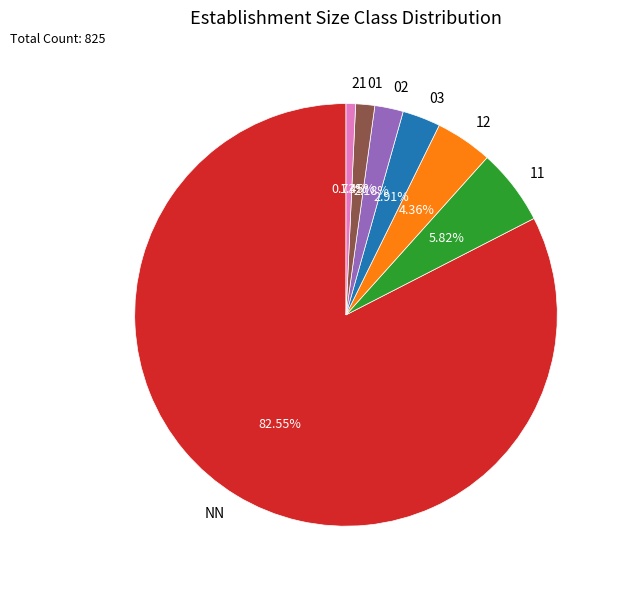

Which slice is the smallest?

21